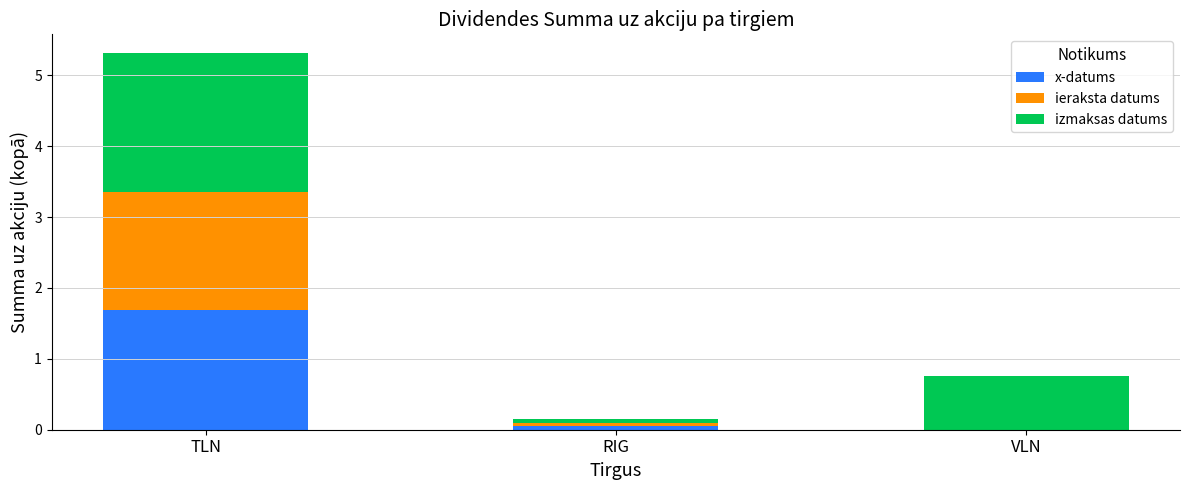

Is it true that x-datums equals 1.7 at TLN?

True